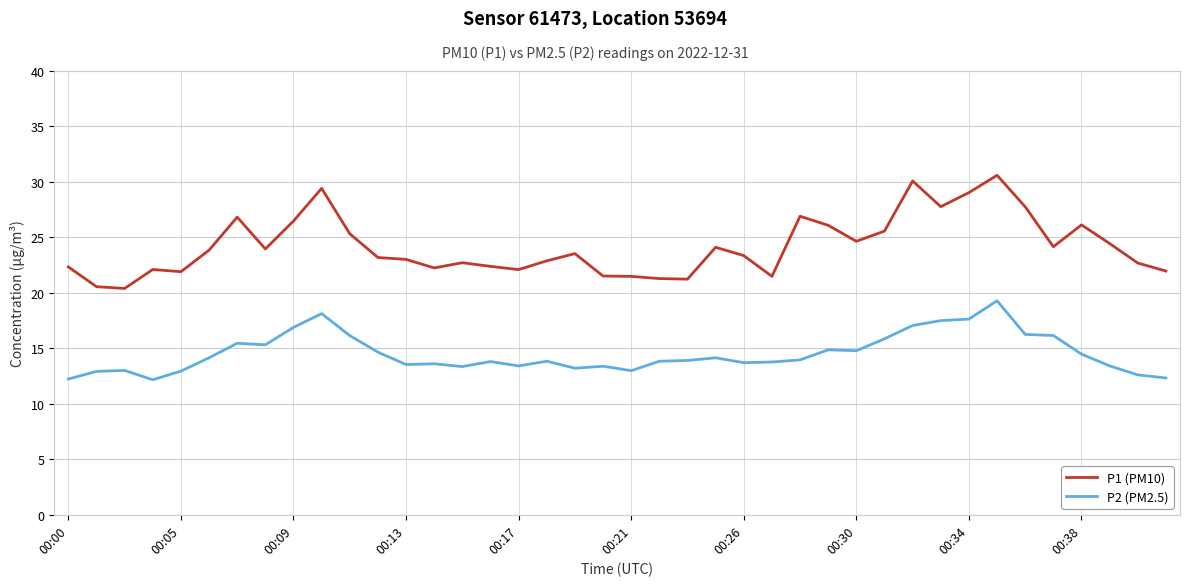

Which series has the widest spread of values?

P1 (PM10)